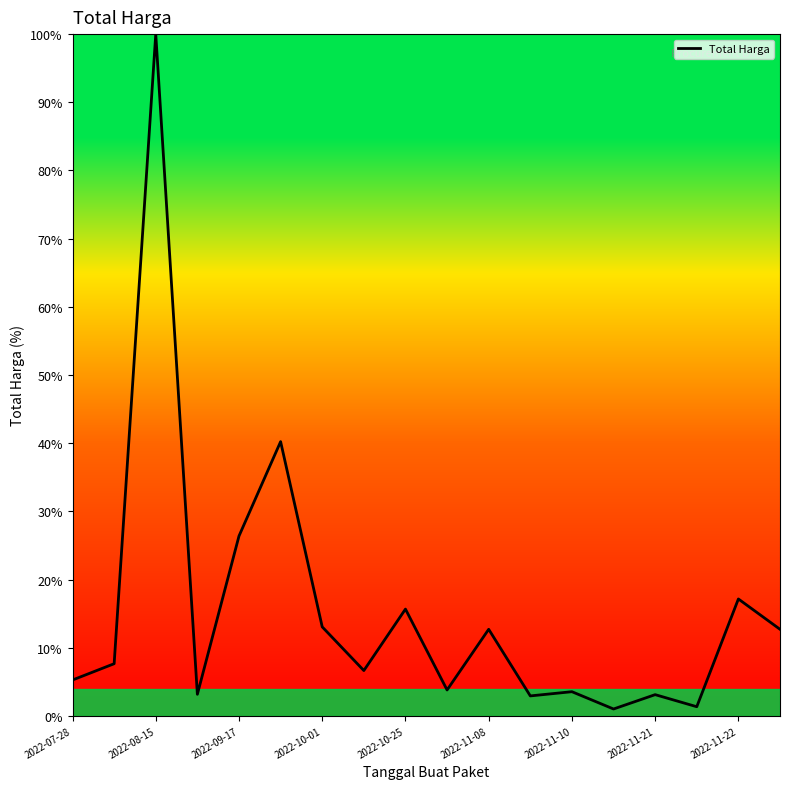

What is the difference between the maximum and minimum values?

99.0